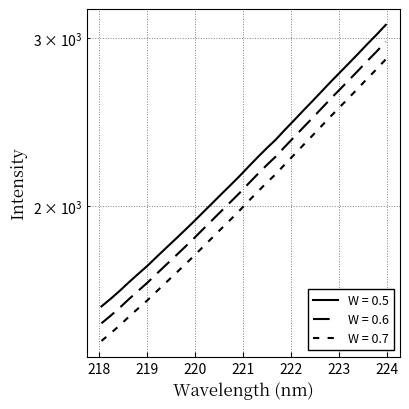

Count the number of categories in the chart.

32